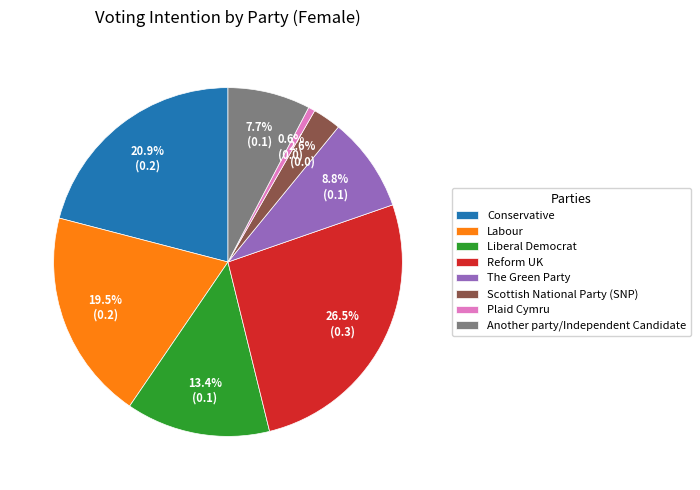

To the nearest percent, what is the difference between the Liberal Democrat and Labour slice percentages?

6%